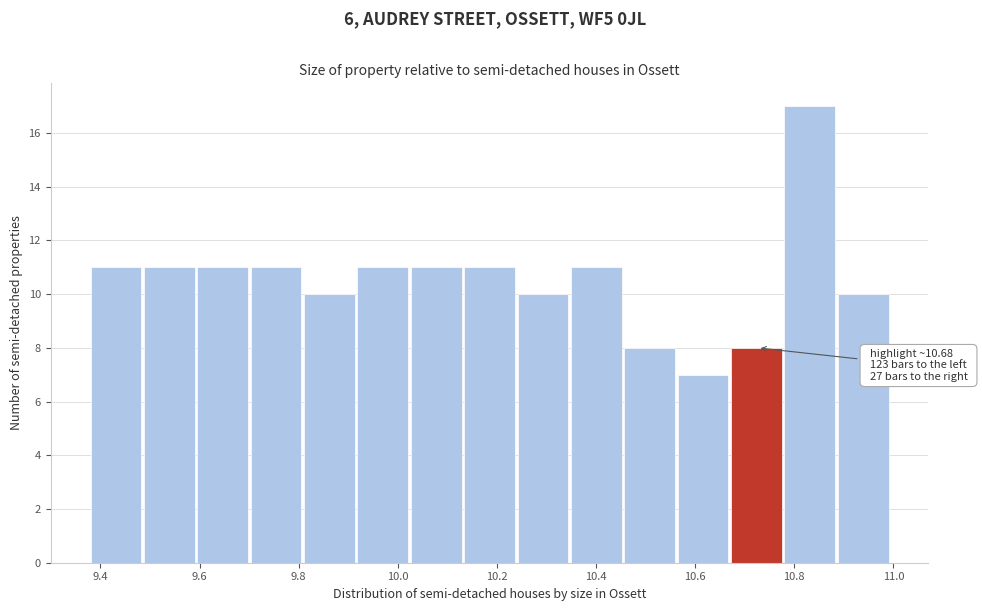

Over which range of the x-axis is the bar tallest?

10.78 to 10.88